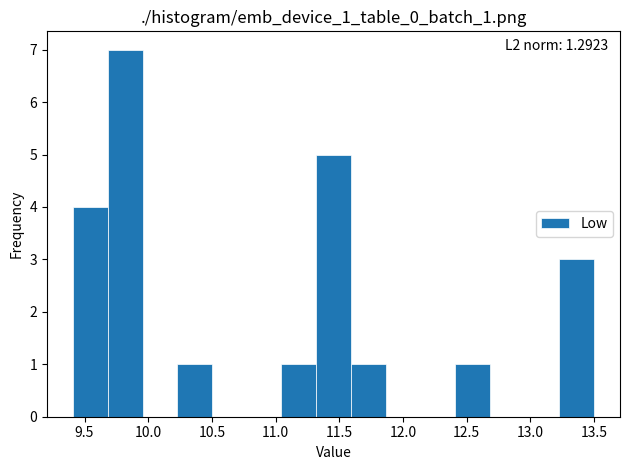

Over which range of the x-axis is the bar tallest?

9.70 to 9.95